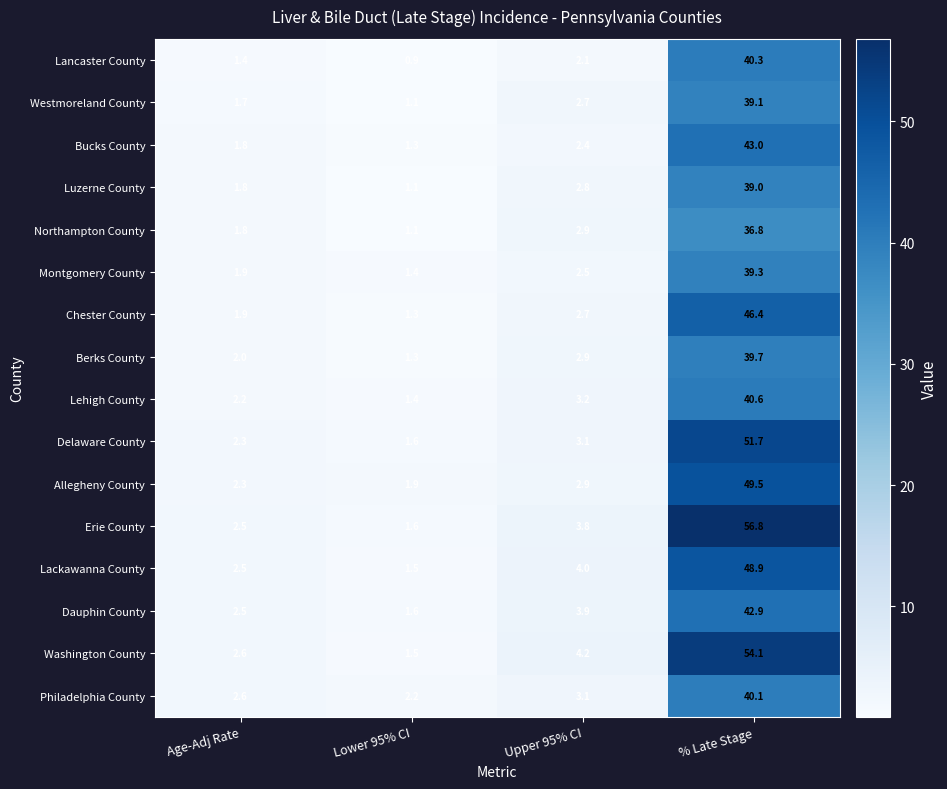

The Erie County series shows 5.9 at Upper 95% CI. True or false?

False